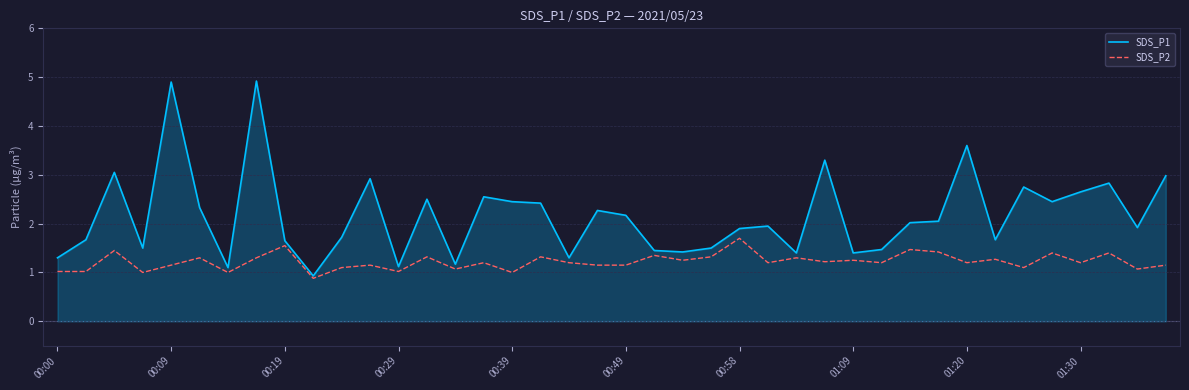

True or false: SDS_P1 and SDS_P2 intersect in this chart.

False